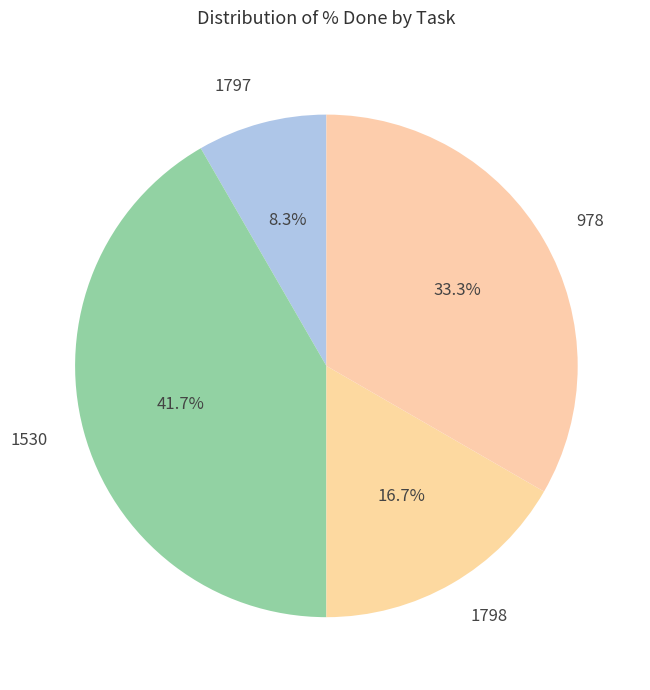

To the nearest percent, what is the difference between the largest and smallest slice percentages?

33%